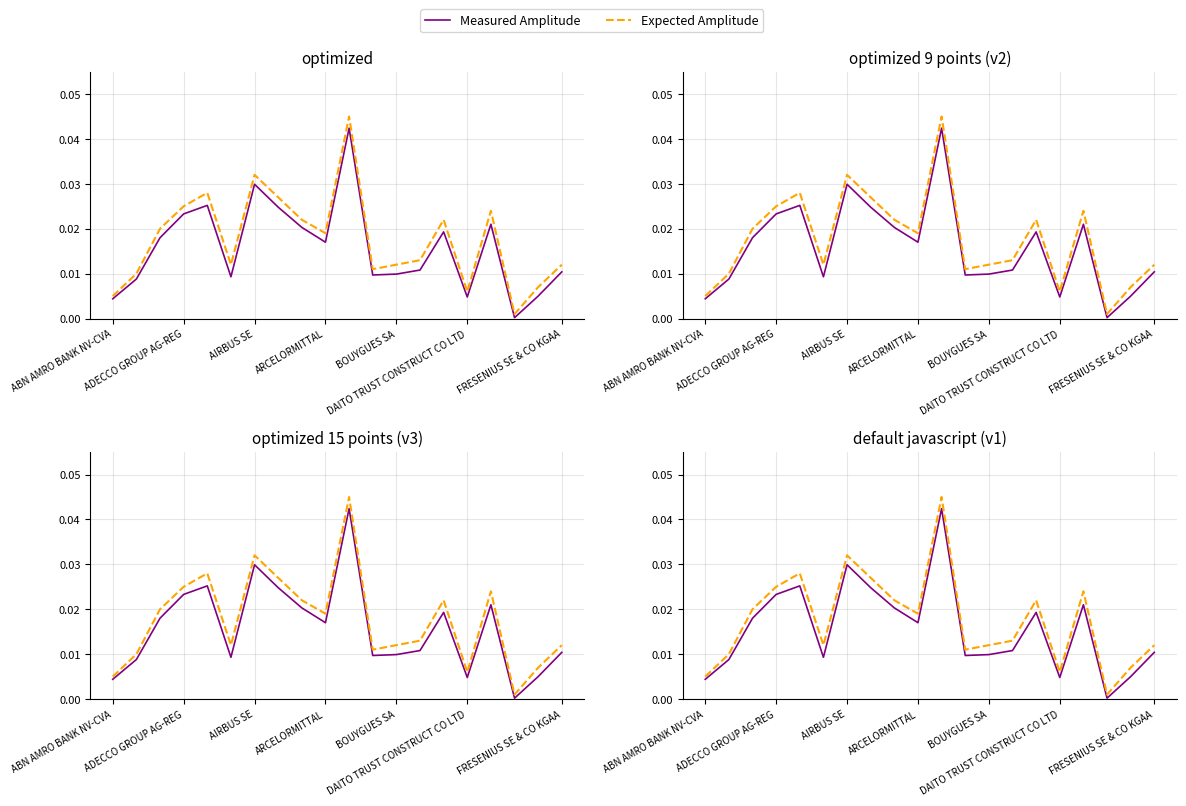

Does the chart have visible grid lines?

Yes